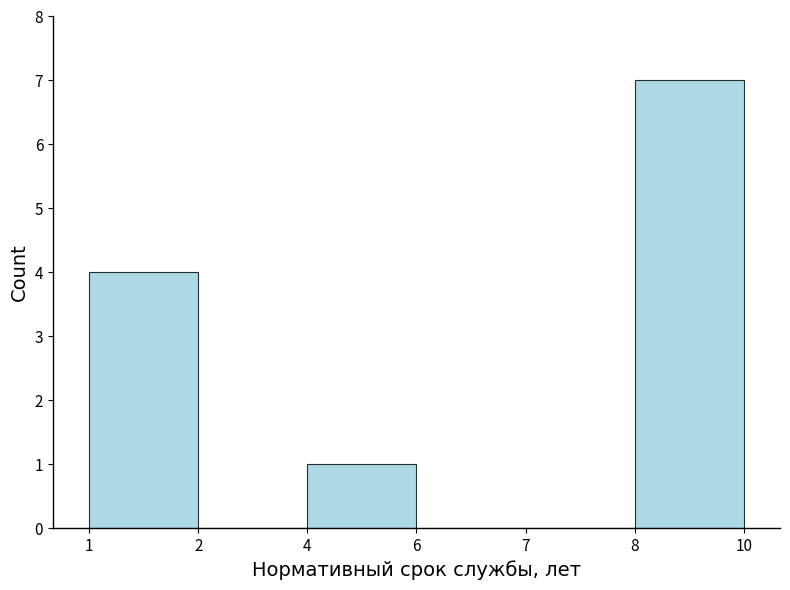

Reading right to left, what are all the values shown in this chart?

8=7	7=0	6=0	4=1	2=0	1=4